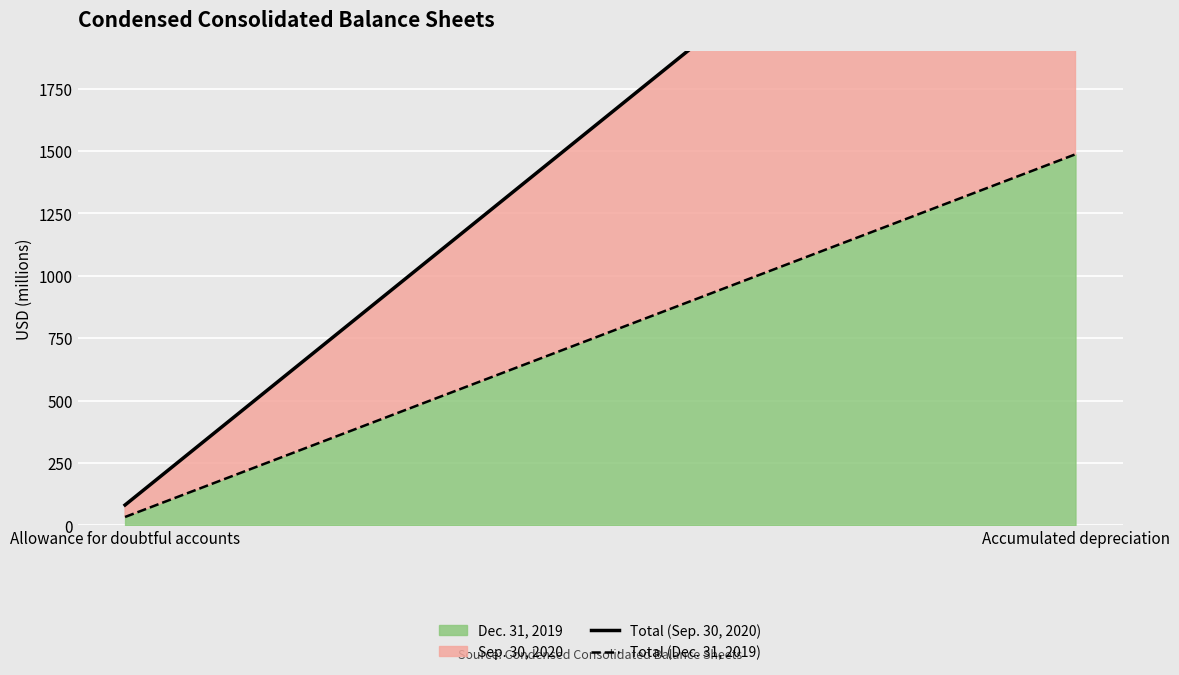

Count the number of data series in this chart.

2